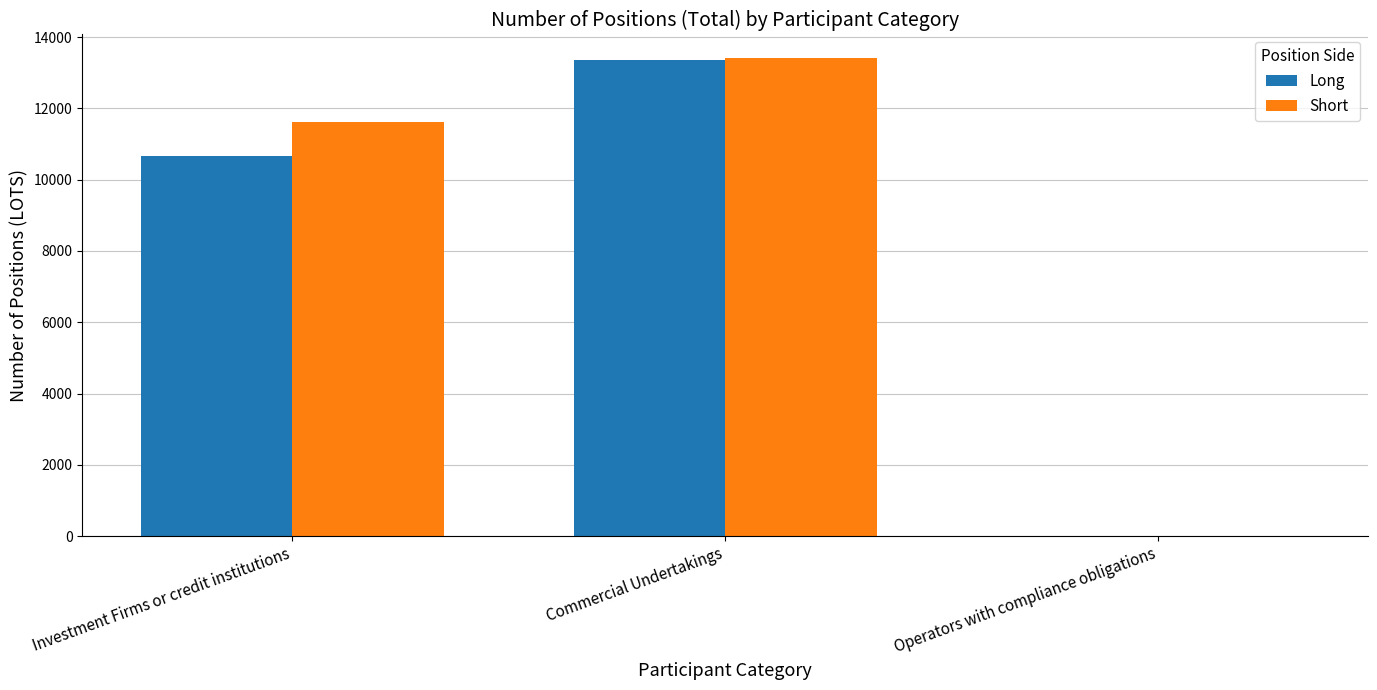

How many distinct data groups are displayed?

2